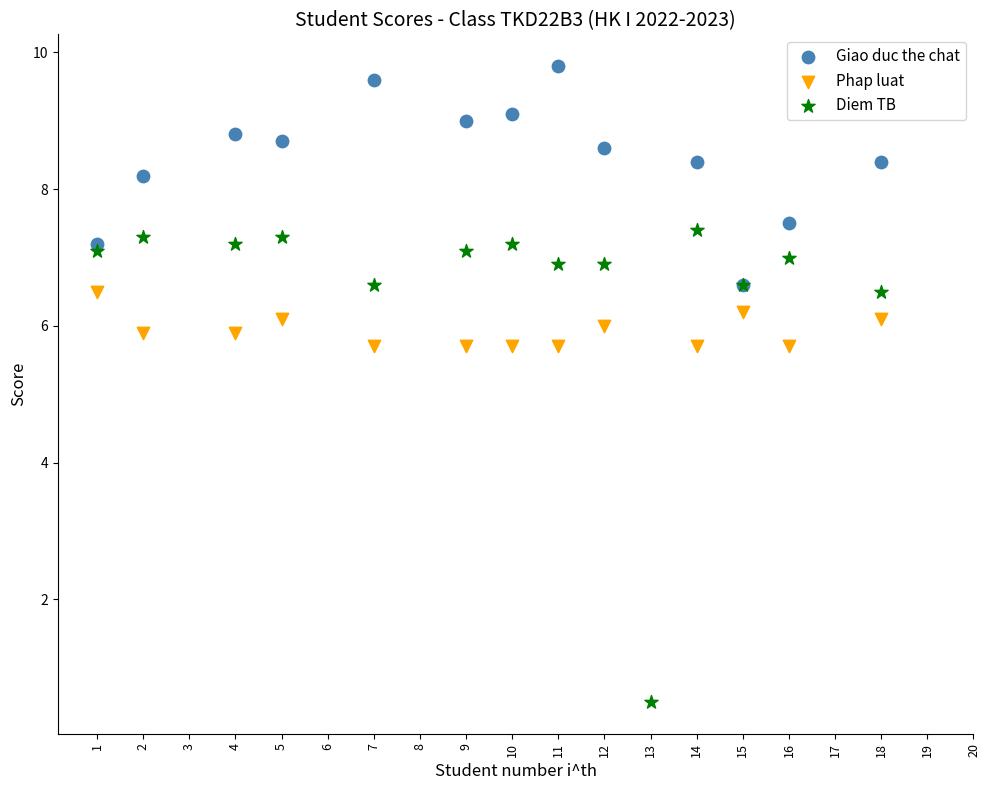

Which series contains the highest Y value?

Giao duc the chat